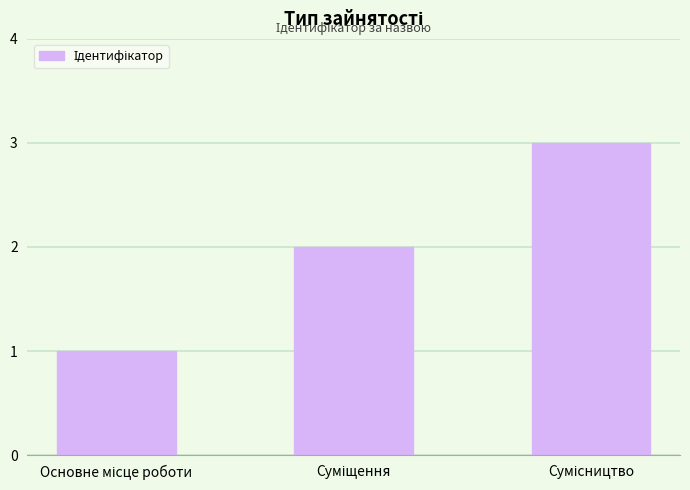

Reading right to left, transcribe all the data shown in this chart.

3	2	1